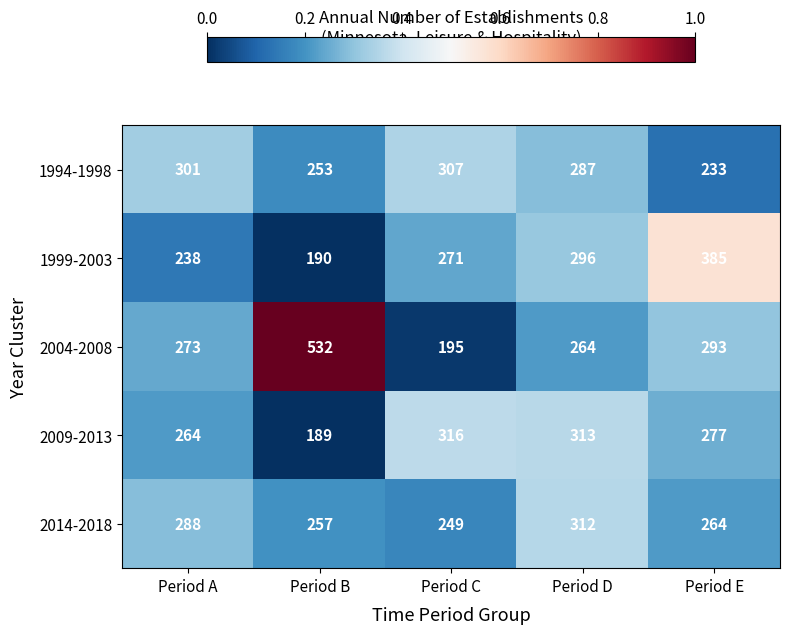

Is the value of 1994-1998 at Period B greater than the value of 1999-2003 at Period C?

No